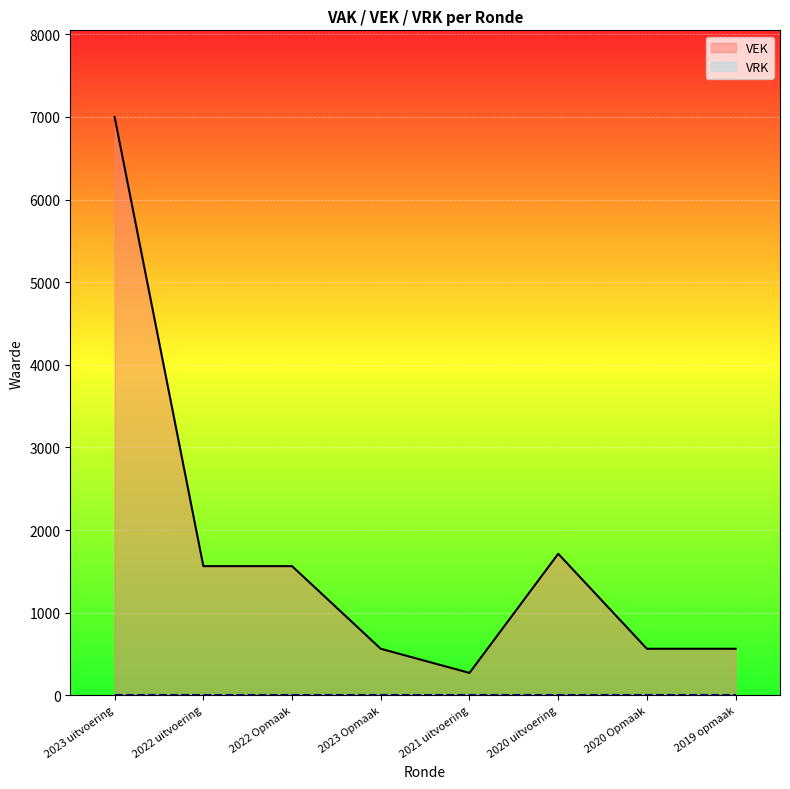

Does the chart display data point markers on the line(s)?

No